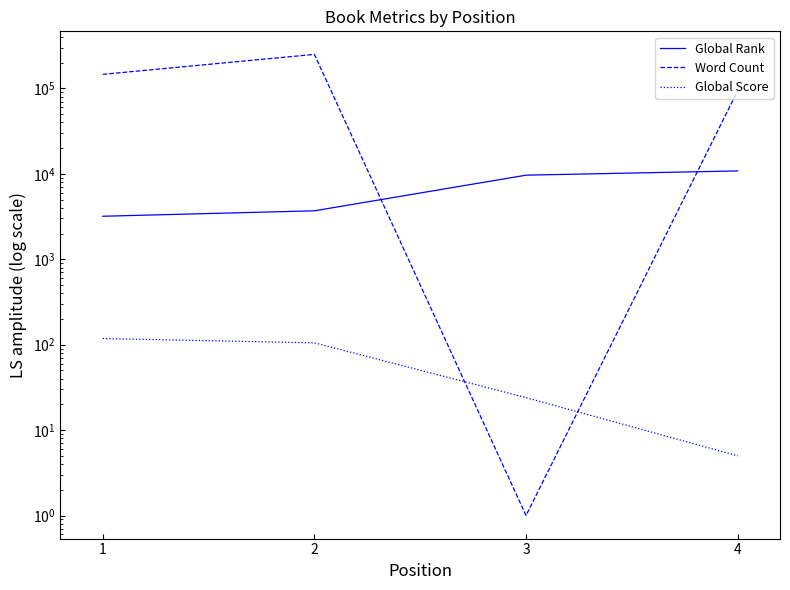

Does the chart display data point markers on the line(s)?

No